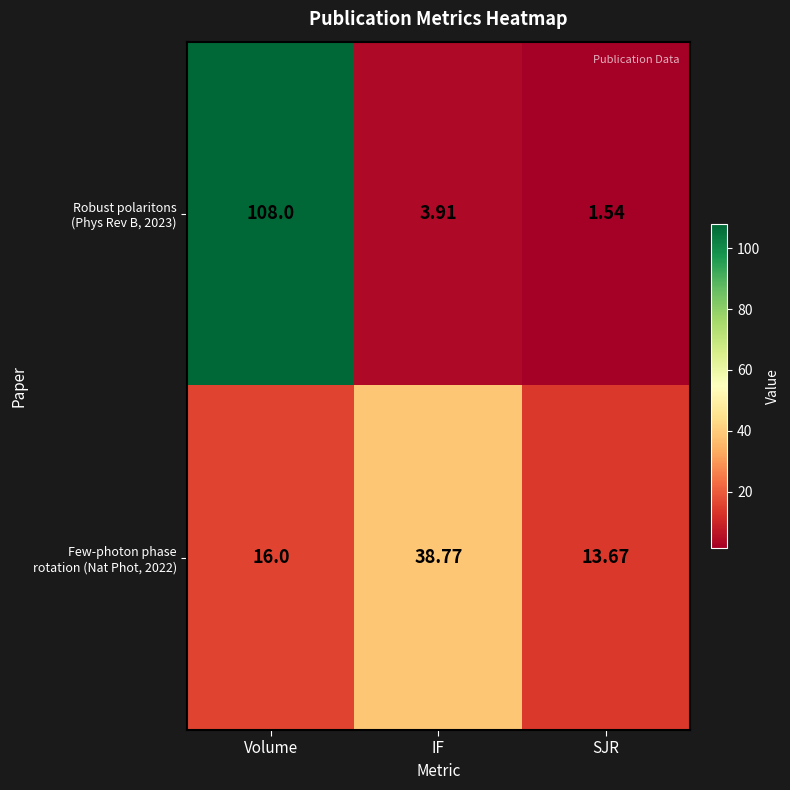

At which category is the sum across all series the highest?

Volume